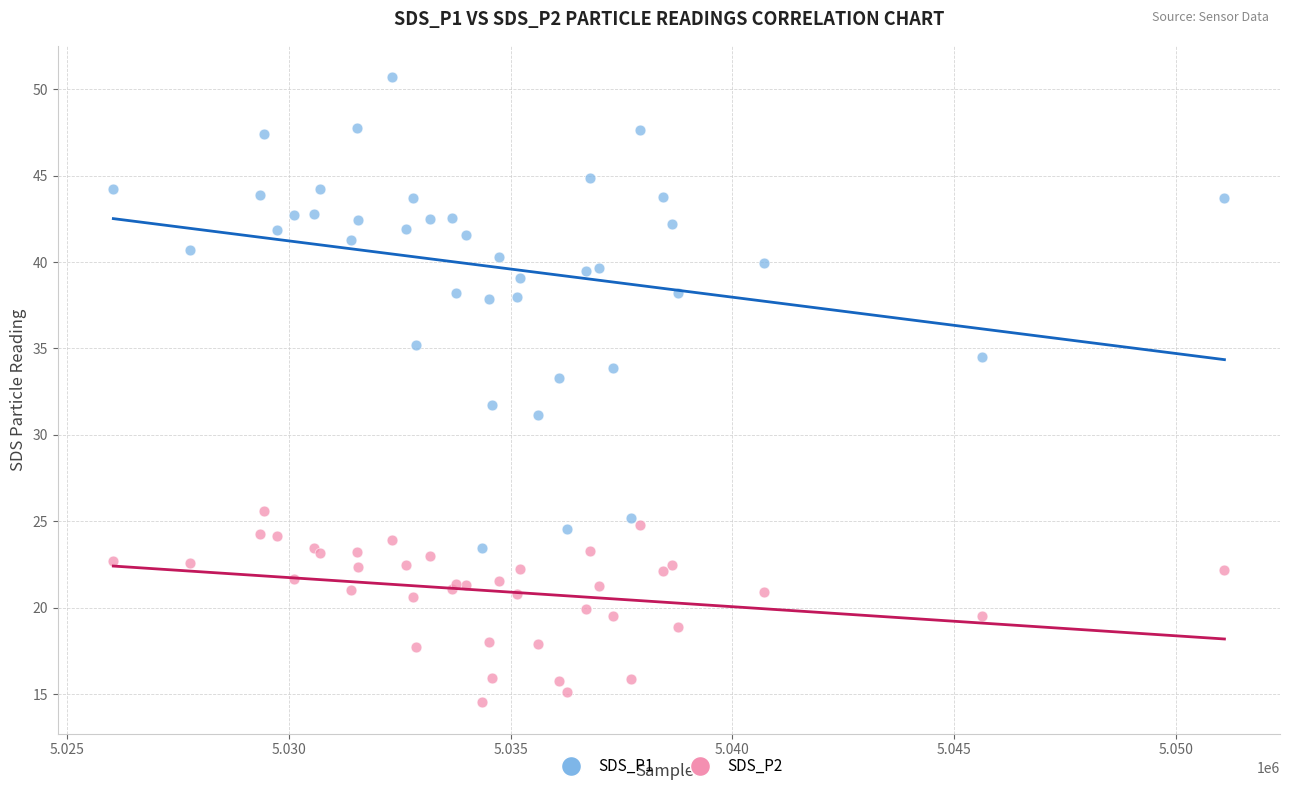

Which series contains the lowest Y value?

SDS_P2